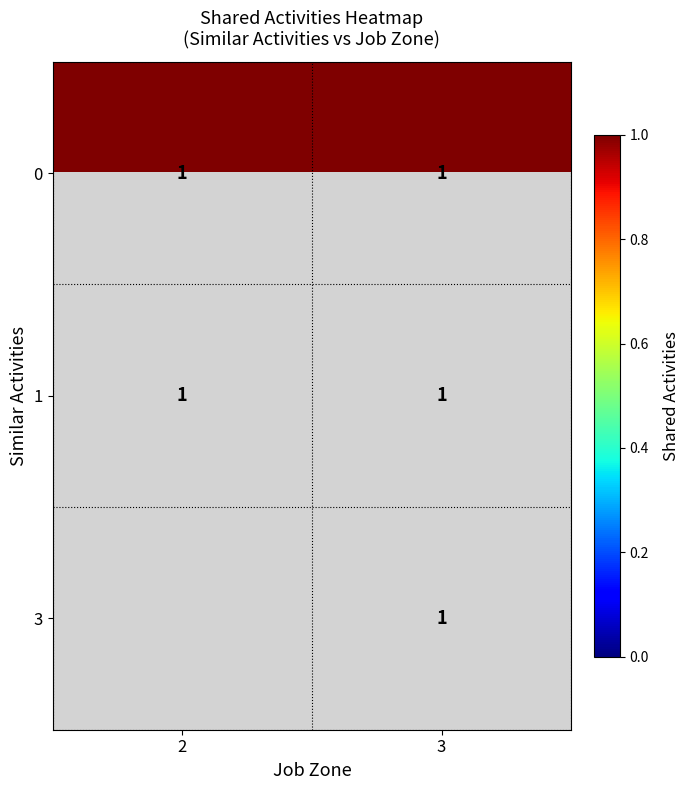

At 3, list the series in order from largest to smallest.

0, 1, 3